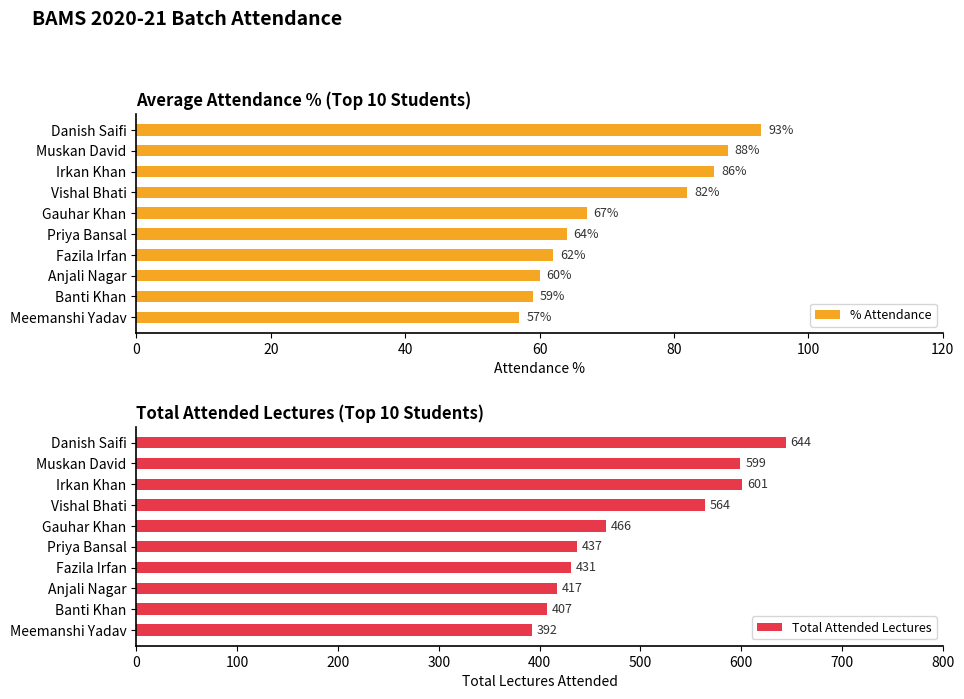

What is the lowest value of the % Attendance series?

57